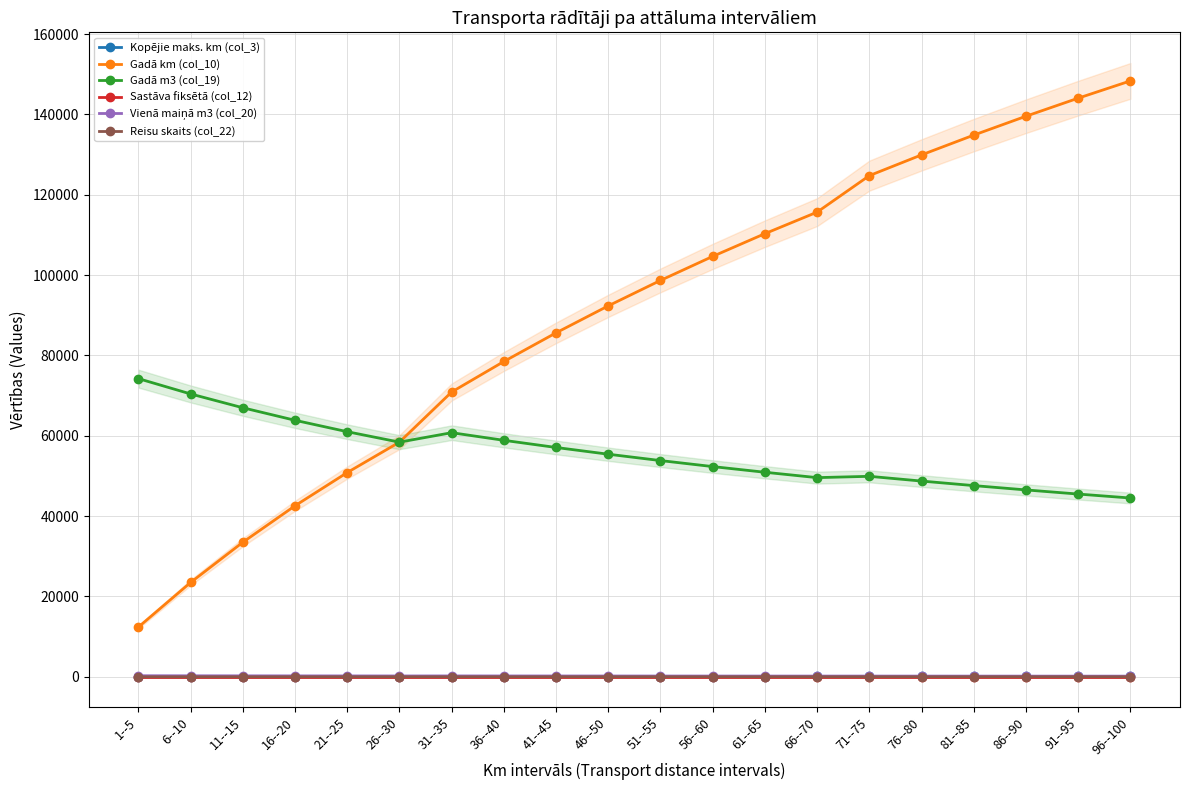

The value of Reisu skaits (col_22) at 26--30 is 3.4. True or false?

True